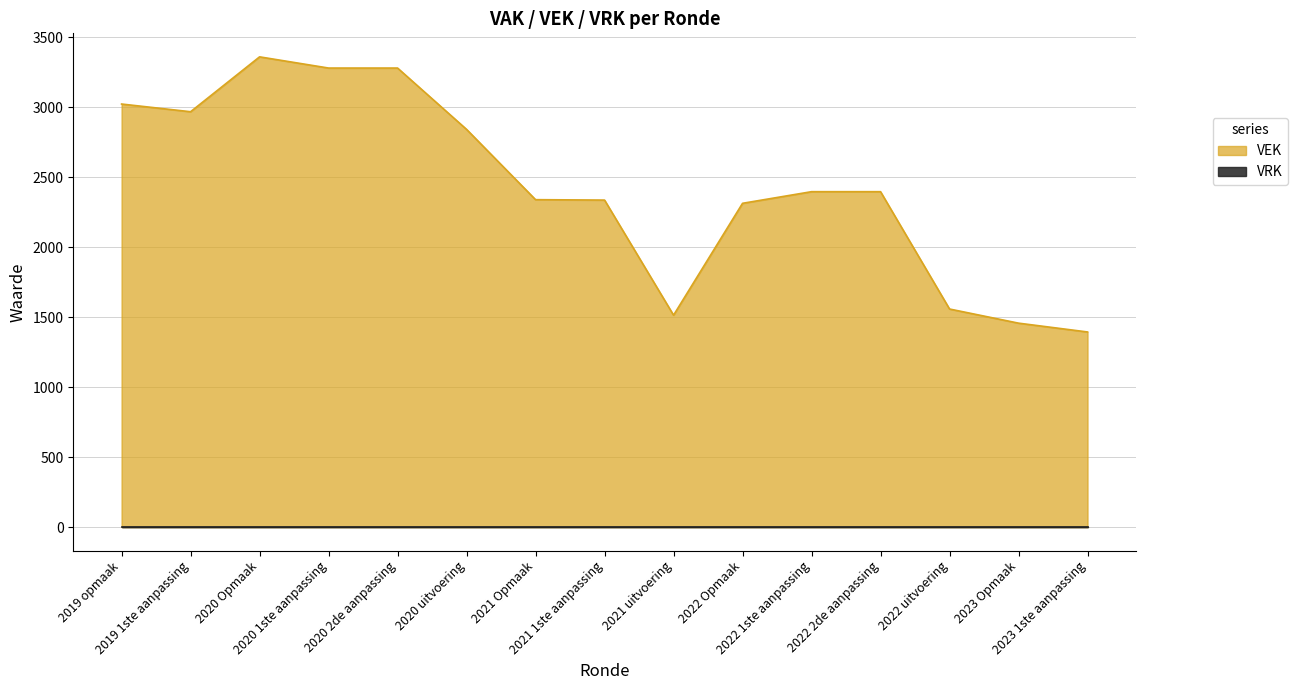

Where is the first local minimum?

2019 1ste aanpassing